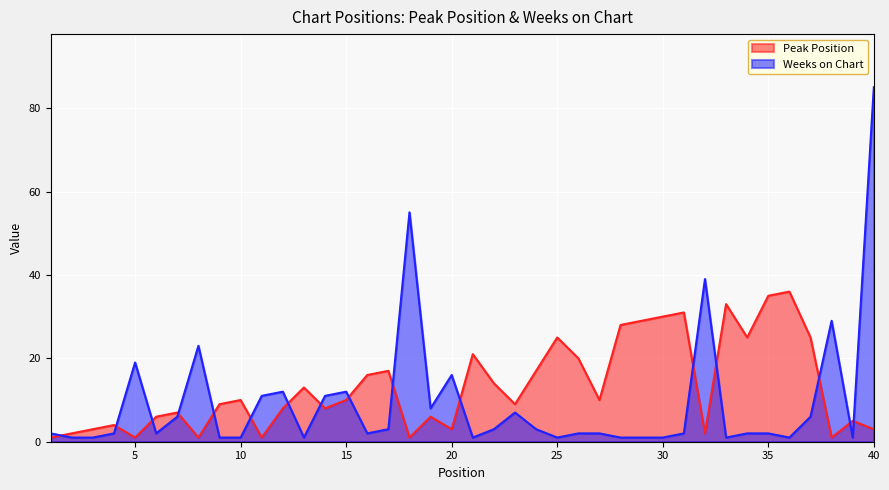

The Peak Position series shows 1 at 38. True or false?

True